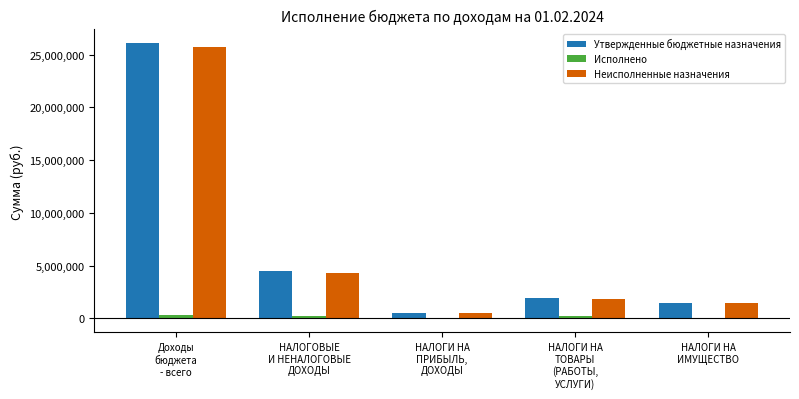

How many data points does each series have?

5